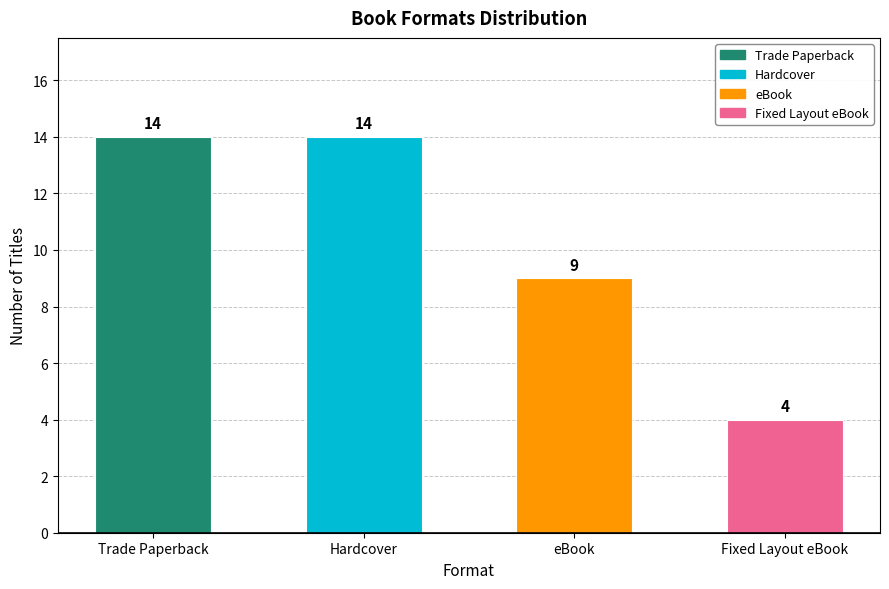

Does the chart contain stacked bars?

No